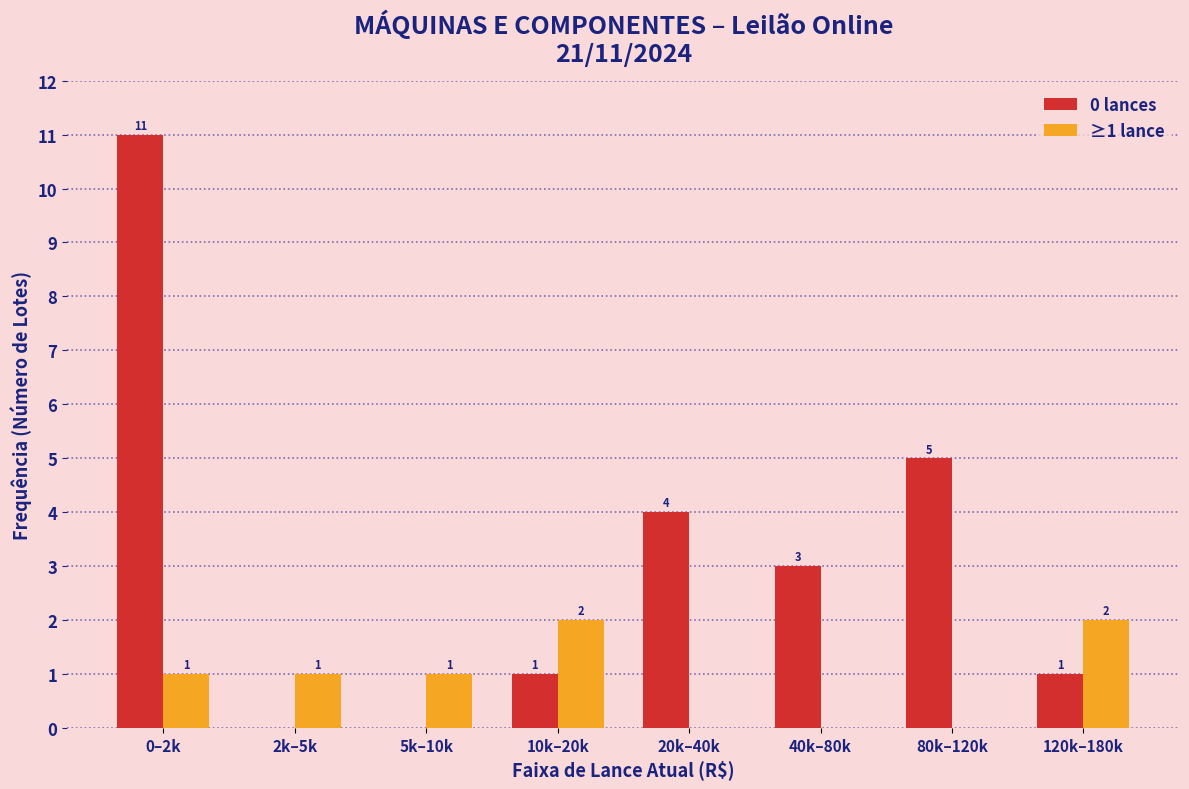

Reading left to right, transcribe all the data shown in this chart.

0 lances: 0–2k=11	2k–5k=0	5k–10k=0	10k–20k=1	20k–40k=4	40k–80k=3	80k–120k=5	120k–180k=1
≥1 lance: 0–2k=1	2k–5k=1	5k–10k=1	10k–20k=2	20k–40k=0	40k–80k=0	80k–120k=0	120k–180k=2